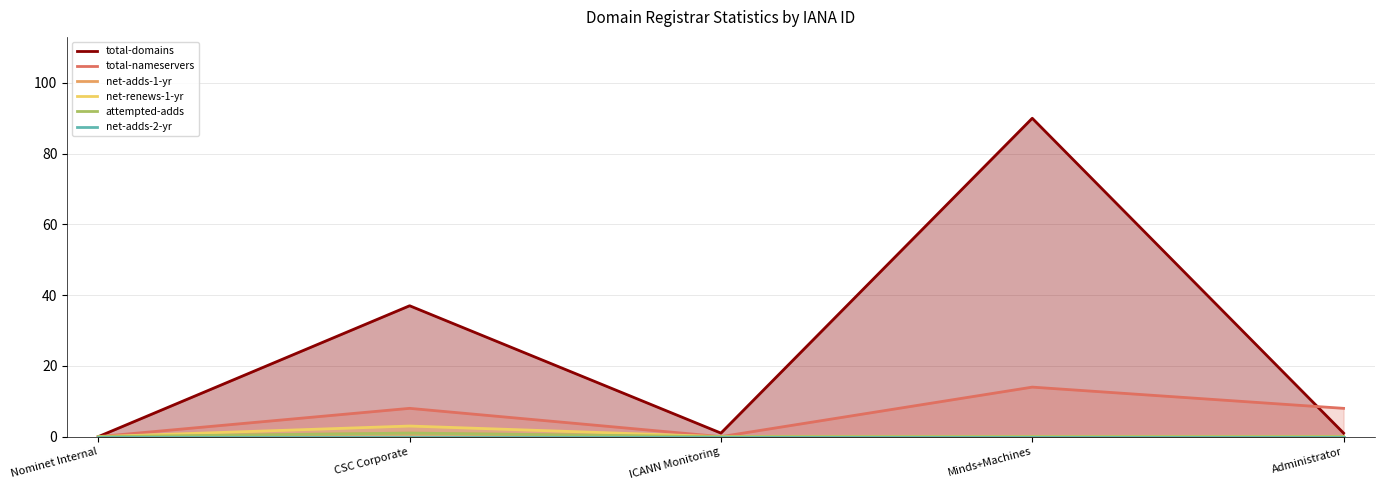

Rank the series at CSC Corporate from highest to lowest value.

total-domains, total-nameservers, net-renews-1-yr, net-adds-1-yr, attempted-adds, net-adds-2-yr